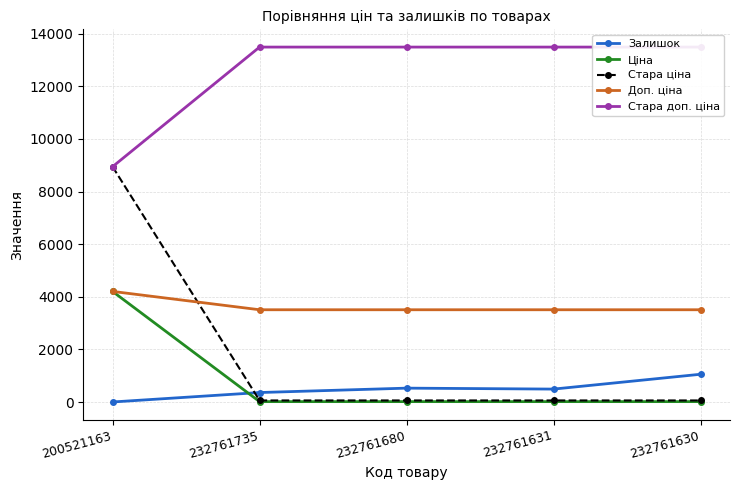

Between 232761680 and 232761735, which is larger?

232761680